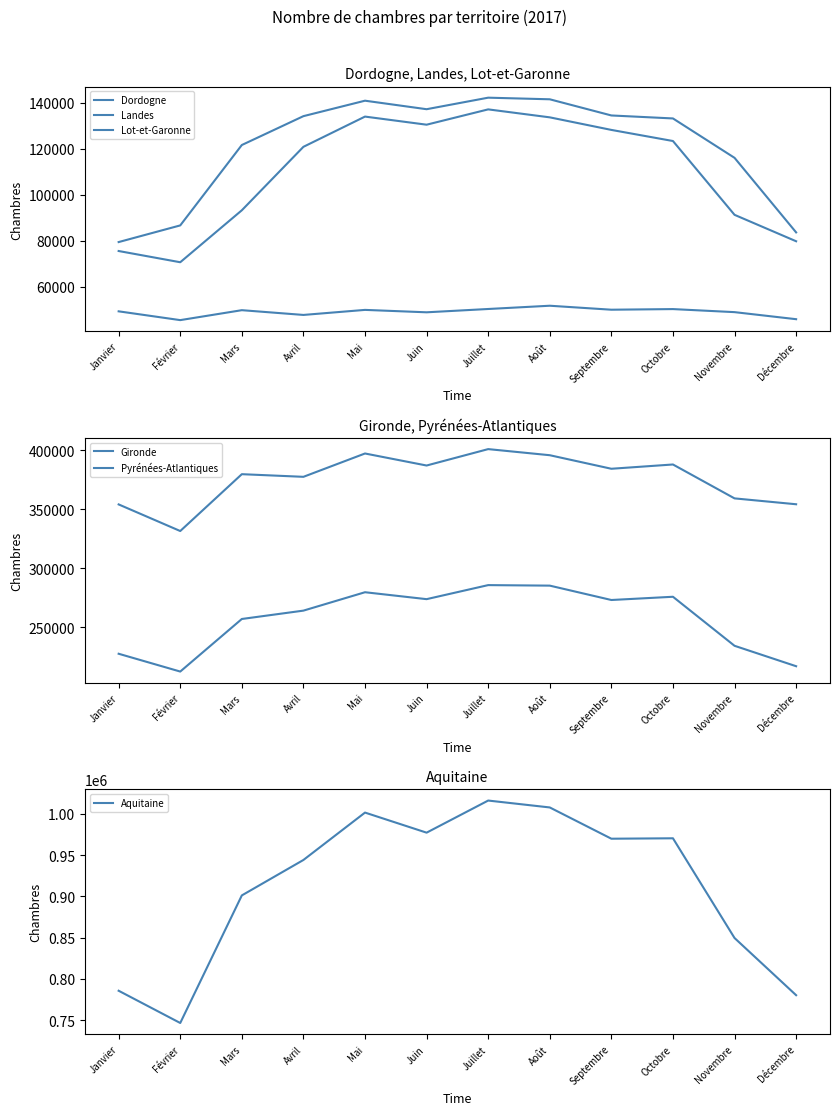

What are all the series names shown in the legend?

Dordogne, Landes, Lot-et-Garonne, Gironde, Pyrénées-Atlantiques, Aquitaine